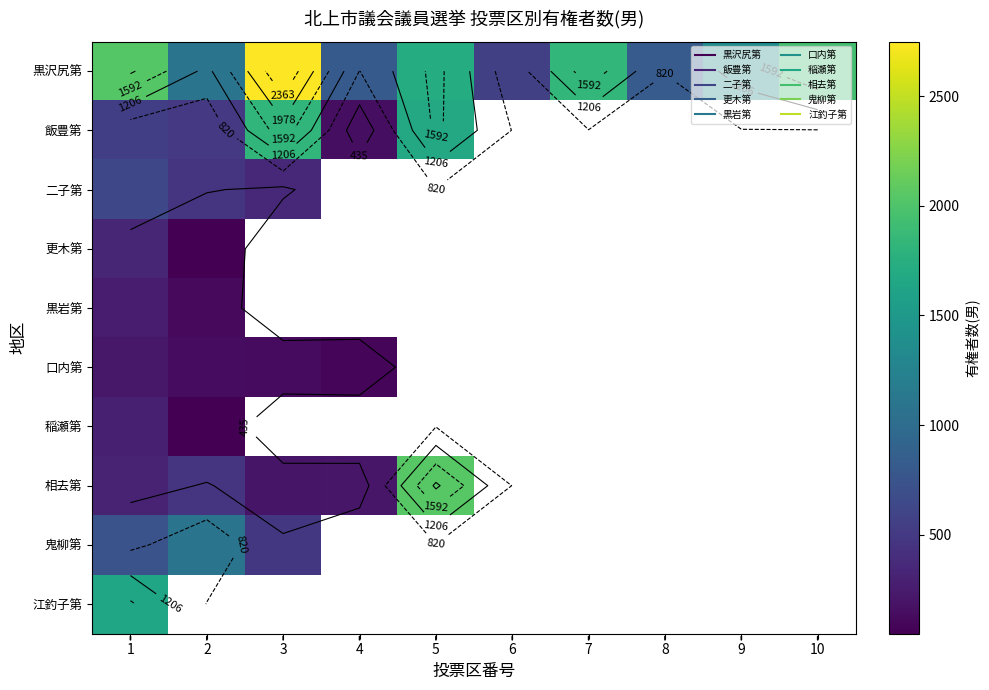

Between 5 and 1, which is larger?

1